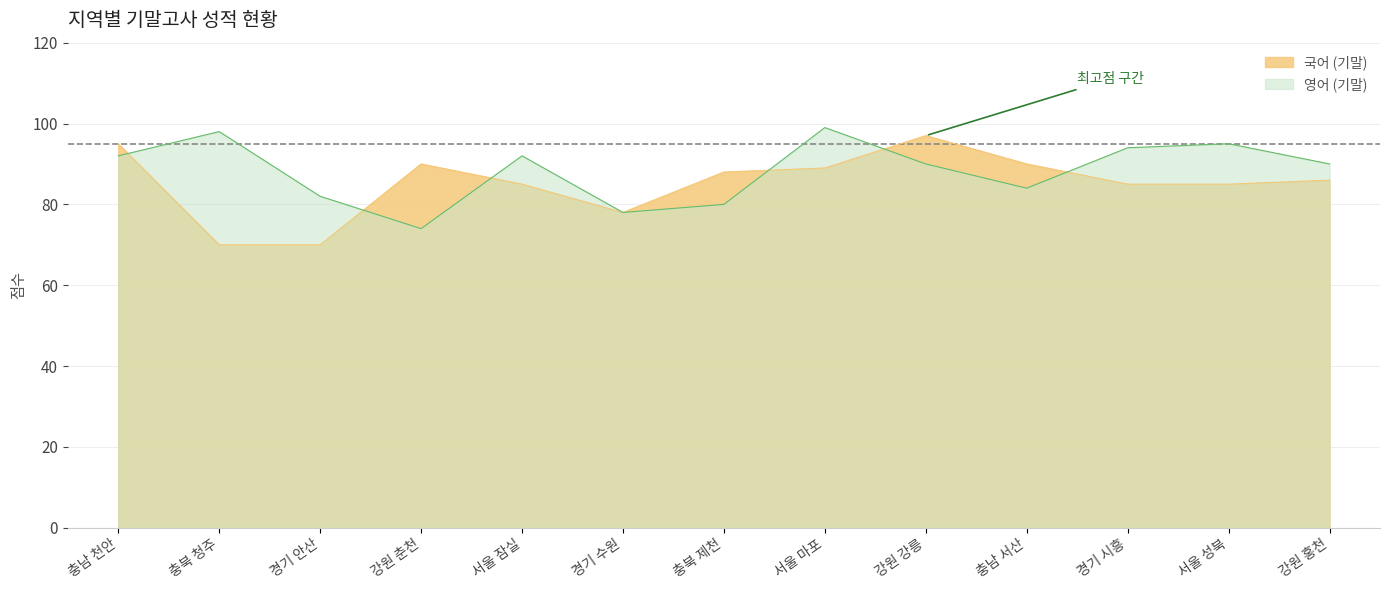

What is the sum of the 영어 (기말) values at 서울 성북 and 경기 시흥?

189